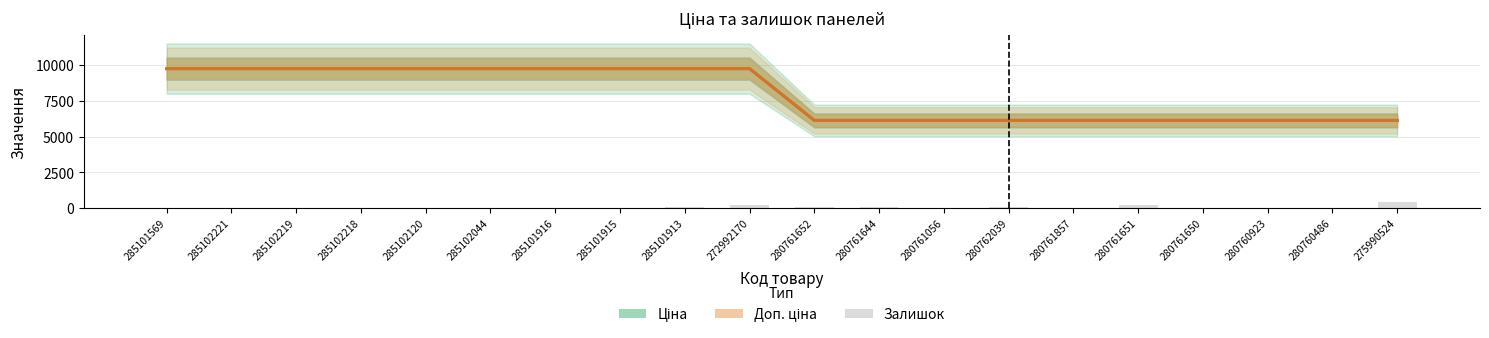

What is the difference between the second highest and minimum values in the Ціна series?

3621.2